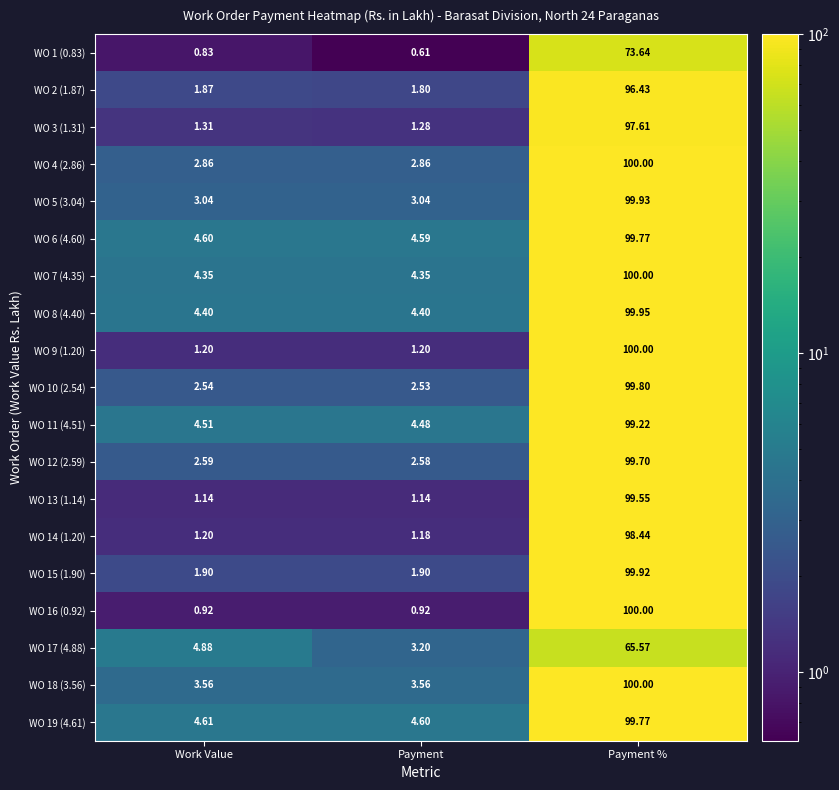

Which label corresponds to the largest value in the chart?

Payment %